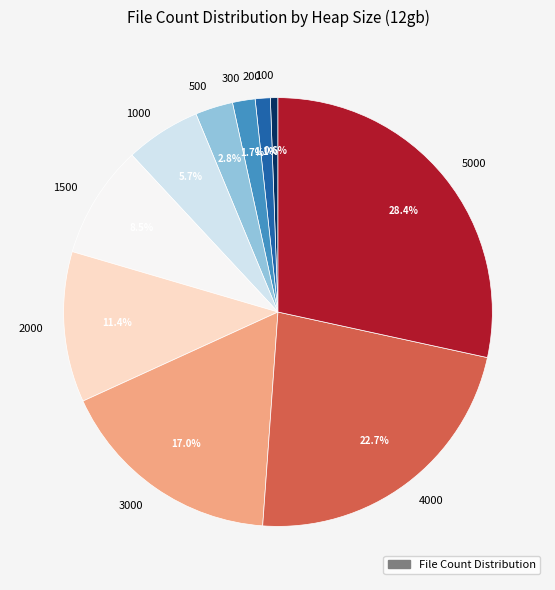

Does 100 account for over 50% of the chart?

No